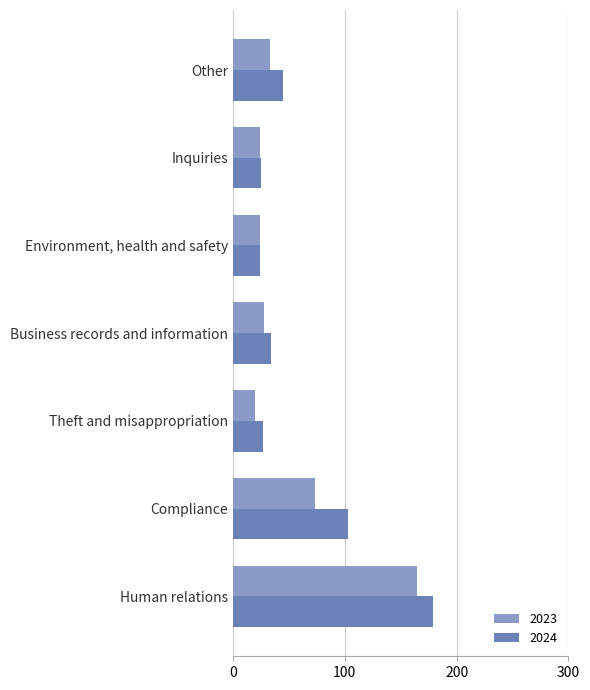

What is the minimum value shown in the chart?

20